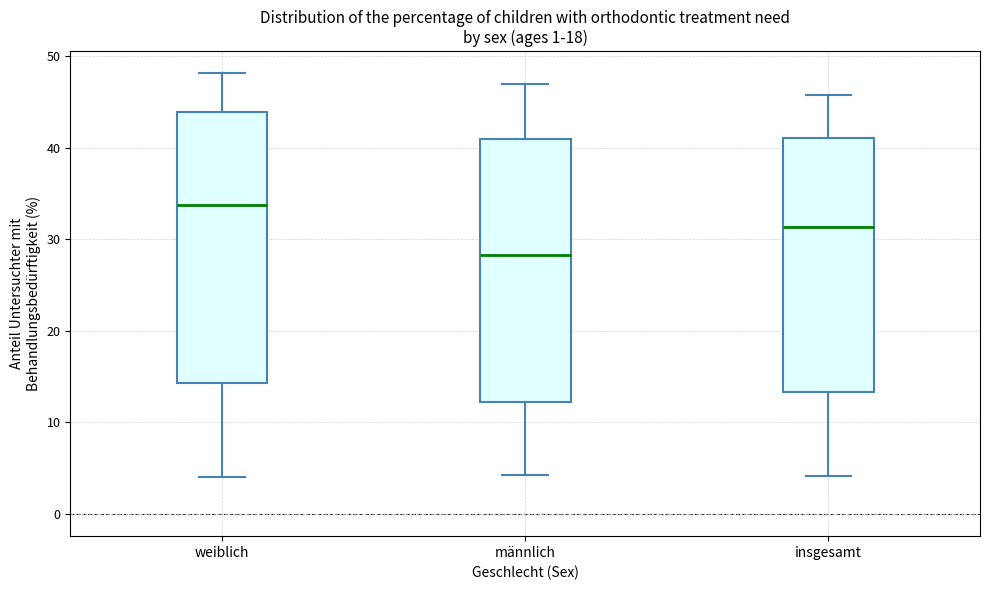

Reading left to right, transcribe this box plot: for each box, give where its median line is, the range the box spans, and where its two whiskers end, as read against the y-axis. The values are not printed on the chart, so give them approximately, as read against the axis.

weiblich: median 34, box 14 to 44, whiskers 4 to 48
männlich: median 28, box 12 to 41, whiskers 4 to 47
insgesamt: median 31, box 13 to 41, whiskers 4 to 46